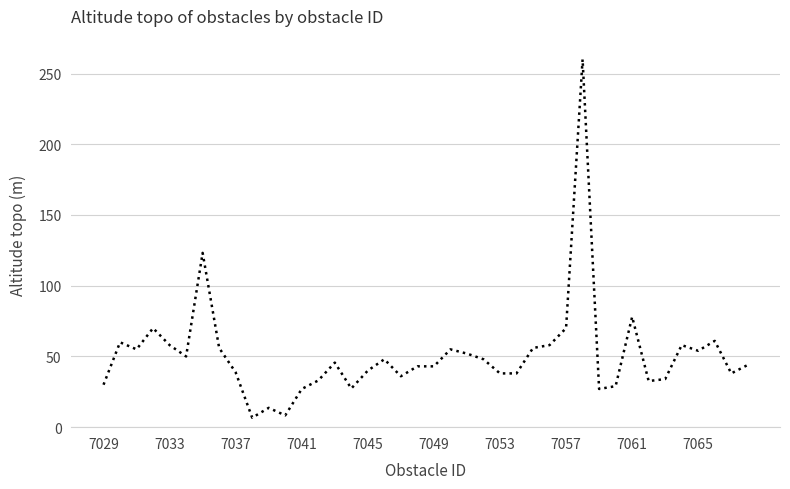

What is the greatest value displayed?

260.0